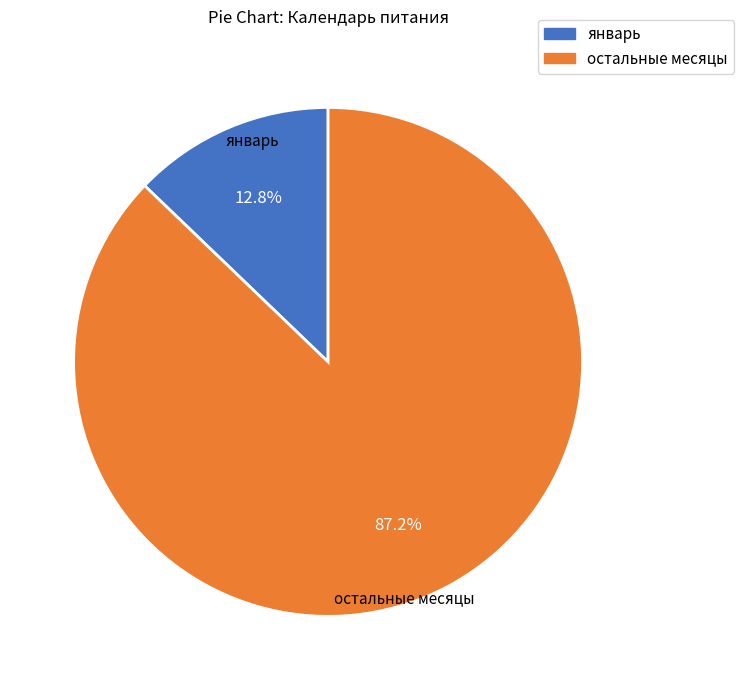

Which has a higher value, январь or остальные месяцы?

остальные месяцы